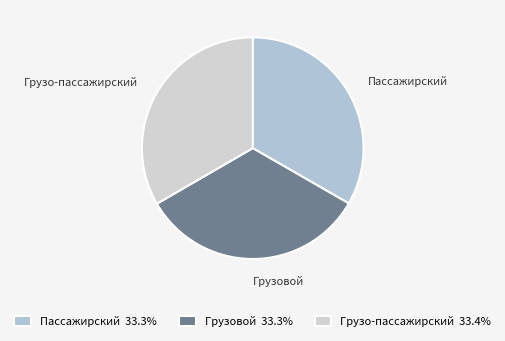

Does any single category account for the majority?

No